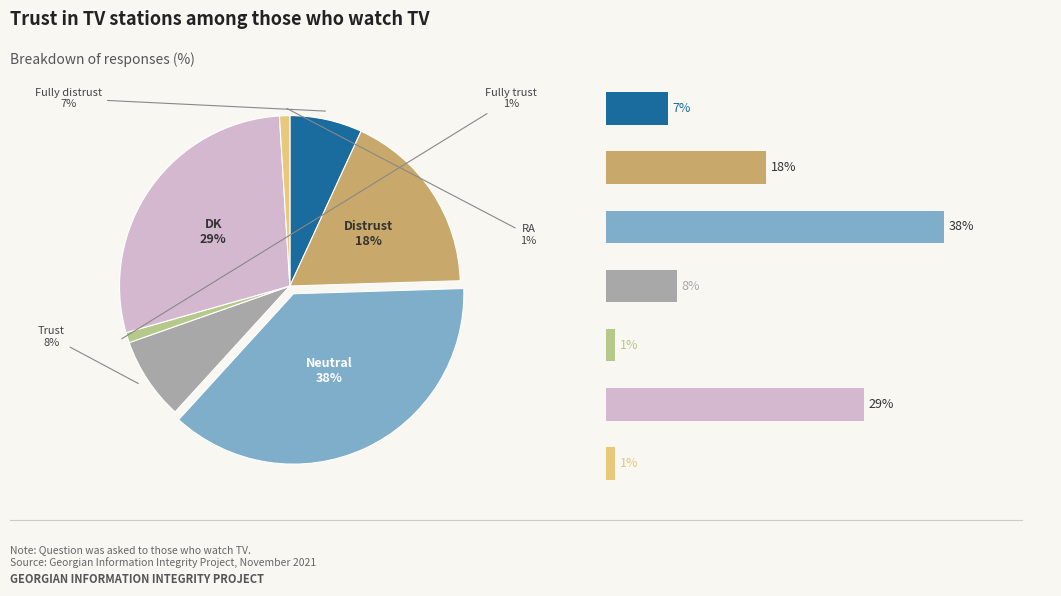

How many slices are in this pie chart?

7